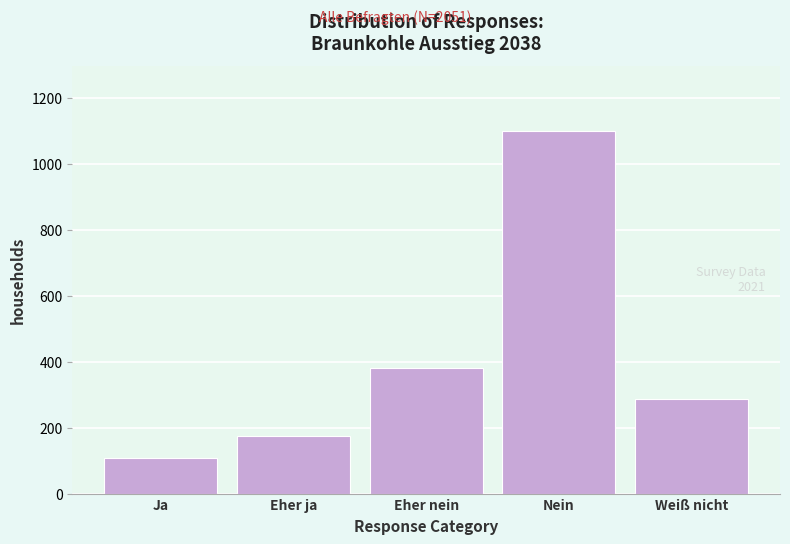

Reading right to left, what are all the values shown in this chart?

286	1099	380	176	109